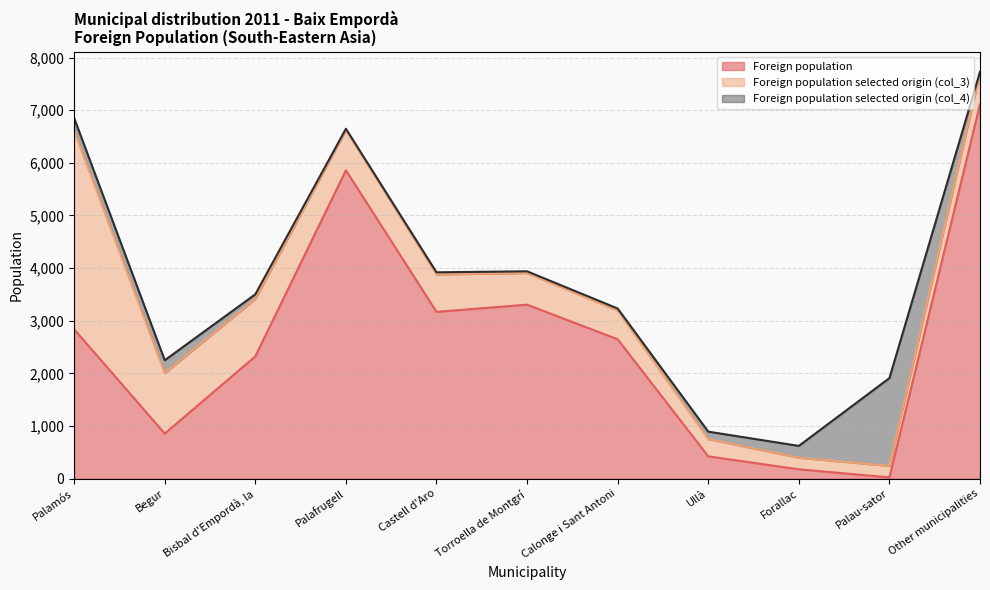

What is the minimum value for Foreign population selected origin (col_4)?

15